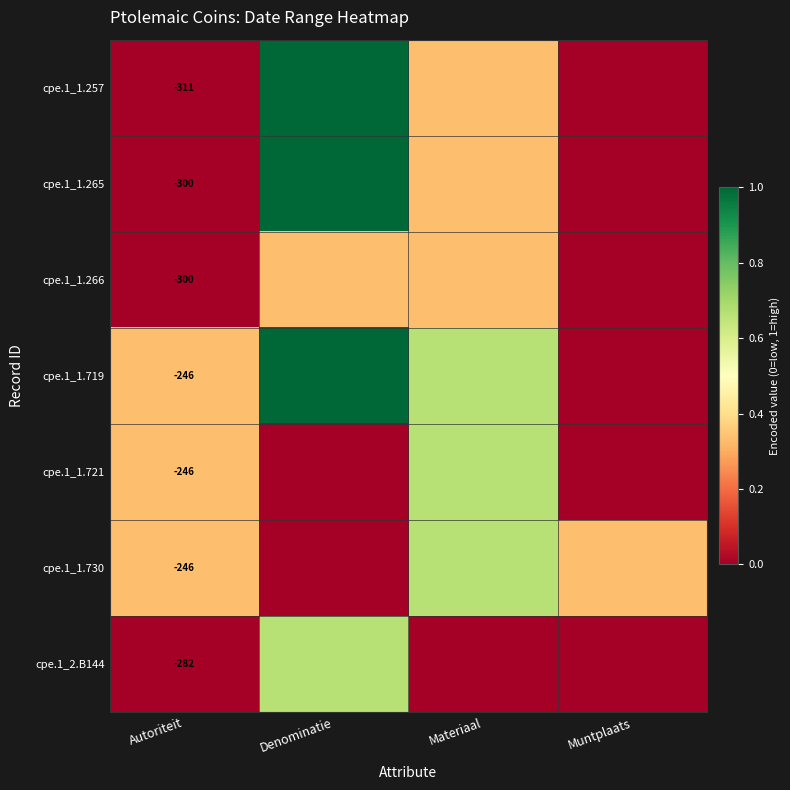

Which has a higher value, Denominatie or Muntplaats?

Denominatie